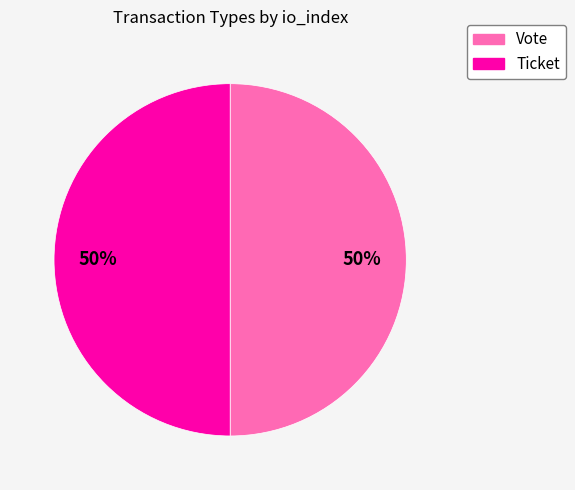

The Ticket slice represents 8% of the pie. True or false?

False